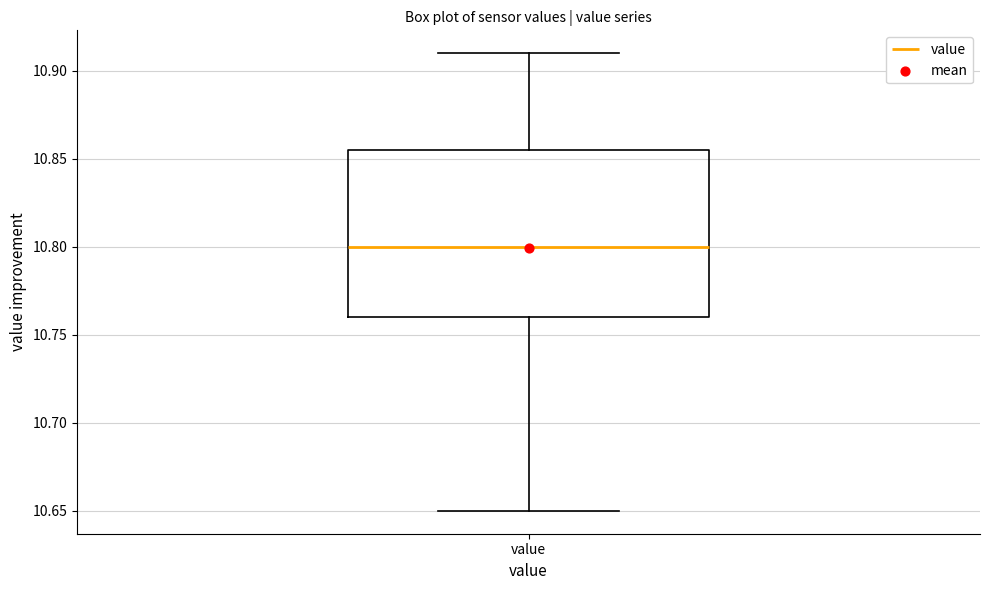

Where does the upper whisker of the box for value end on the y-axis? The values are not printed on the chart, so give them approximately, as read against the axis.

10.910